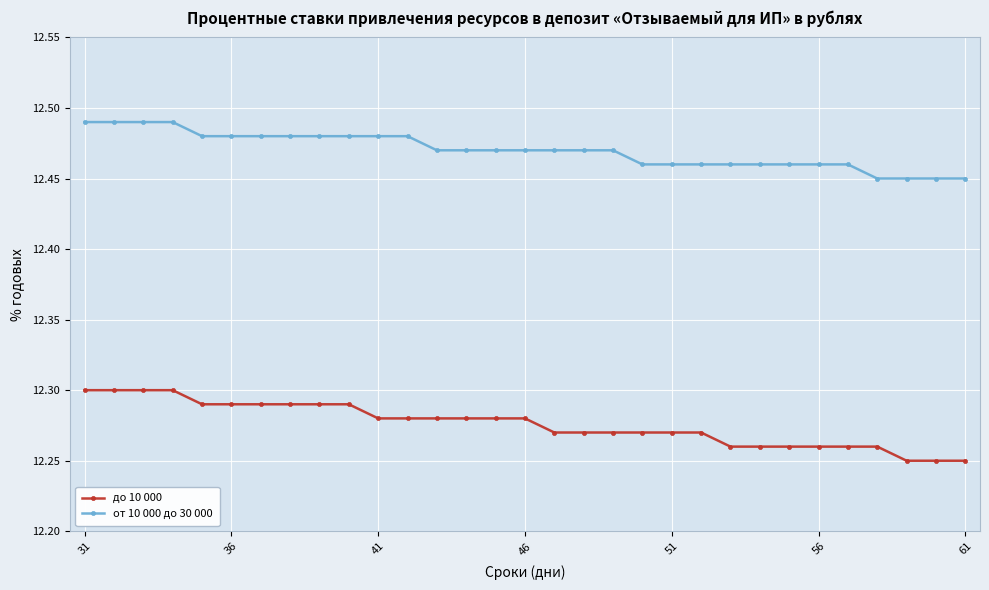

Which series has the largest range (max minus min)?

до 10 000